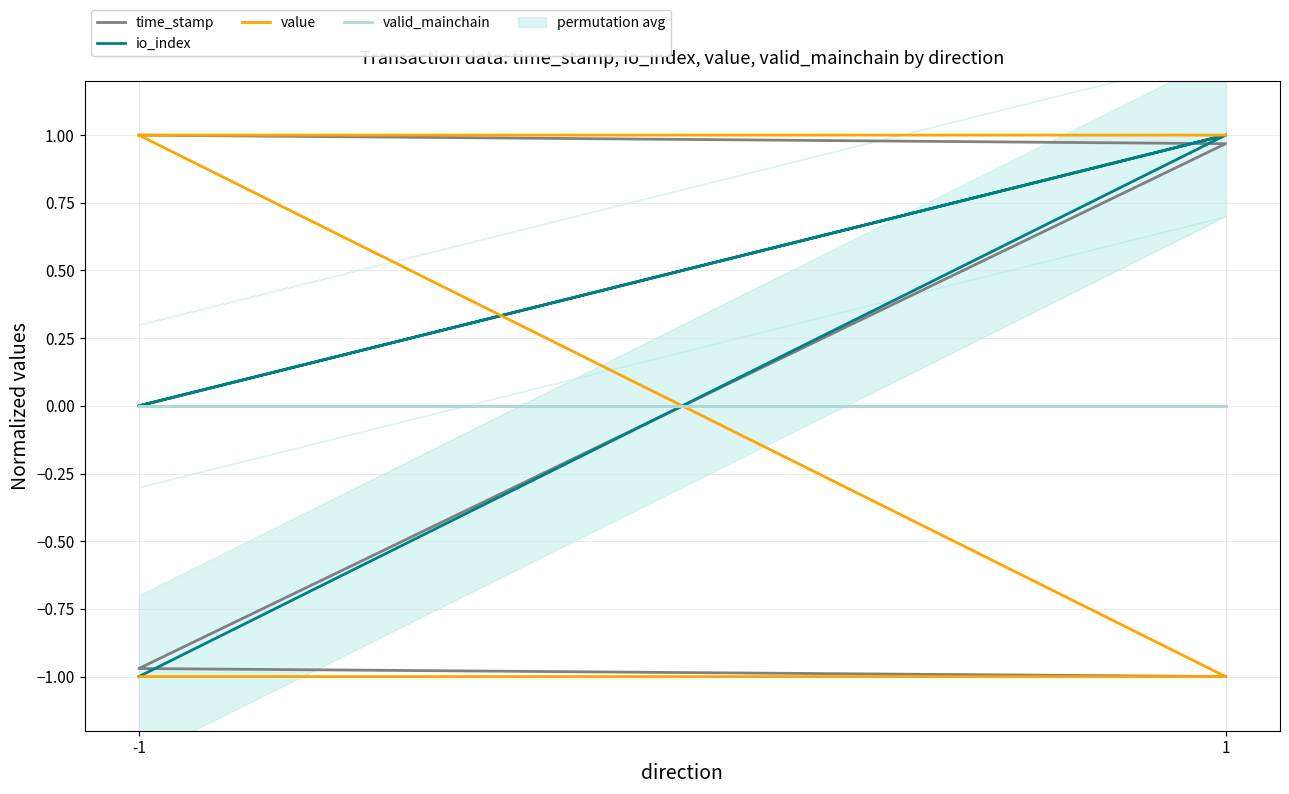

True or false: io_index has more than 1 interior local peaks.

False